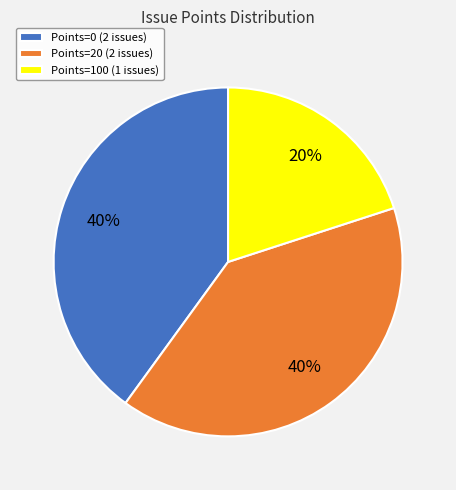

What percentage is the Points=20 (2 issues) slice, to the nearest percent?

40%